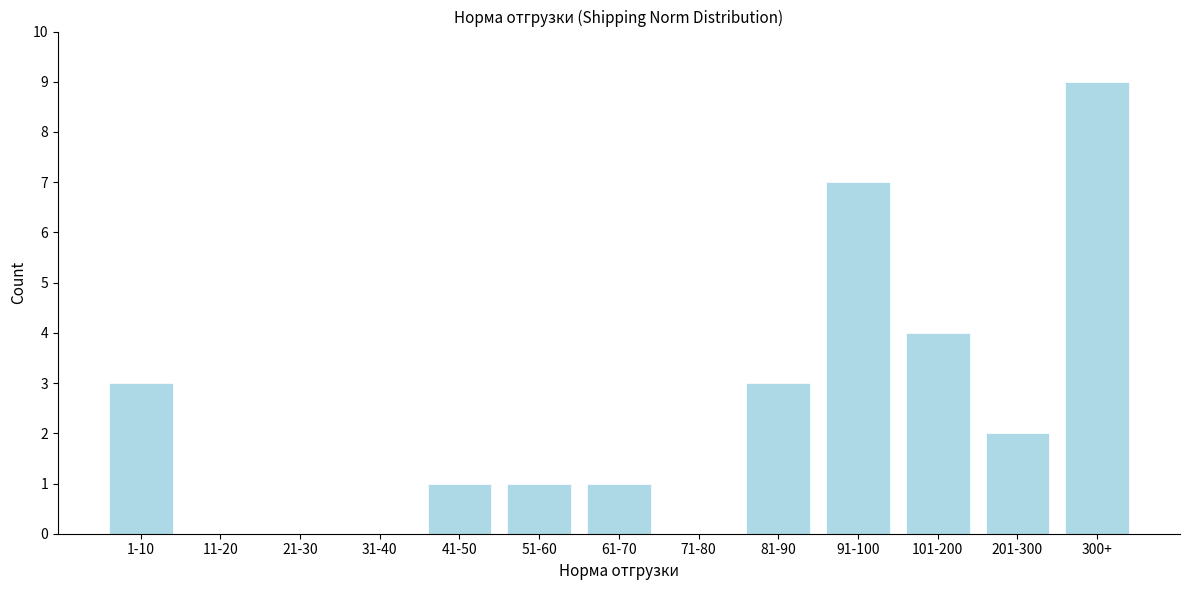

Reading left to right, what are all the values shown in this chart?

1-10=3	11-20=0	21-30=0	31-40=0	41-50=1	51-60=1	61-70=1	71-80=0	81-90=3	91-100=7	101-200=4	201-300=2	300+=9